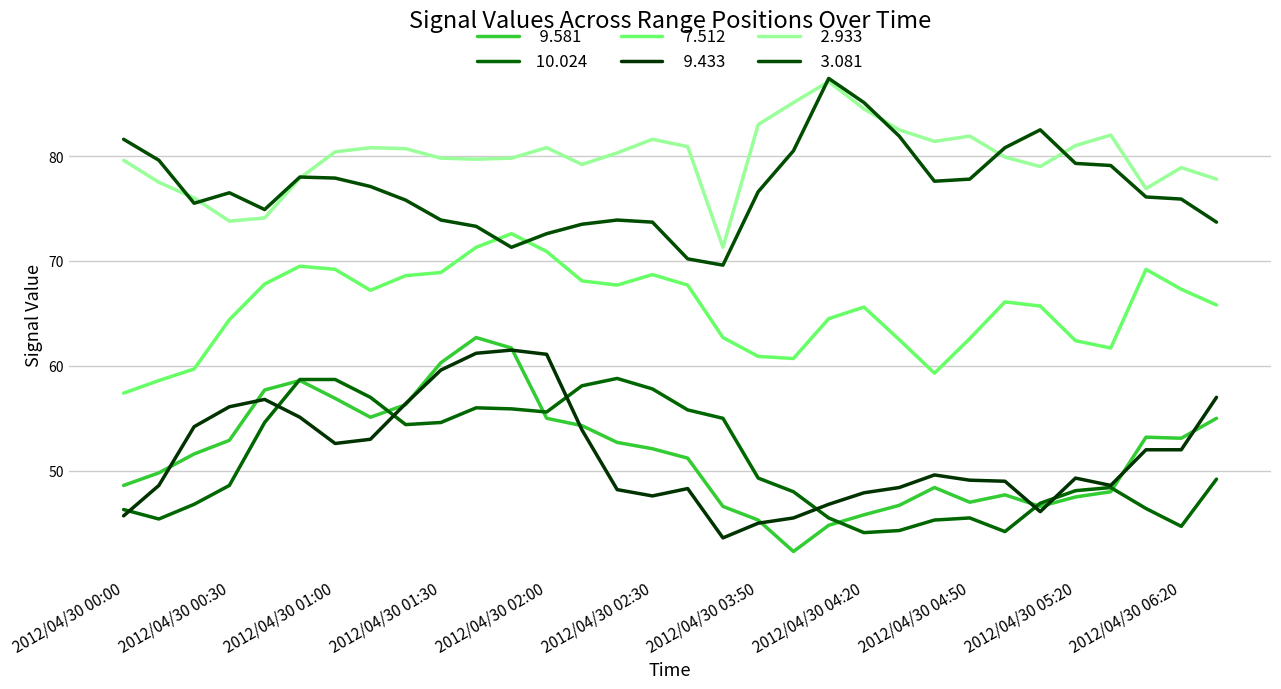

How many lines are shown in the chart?

6